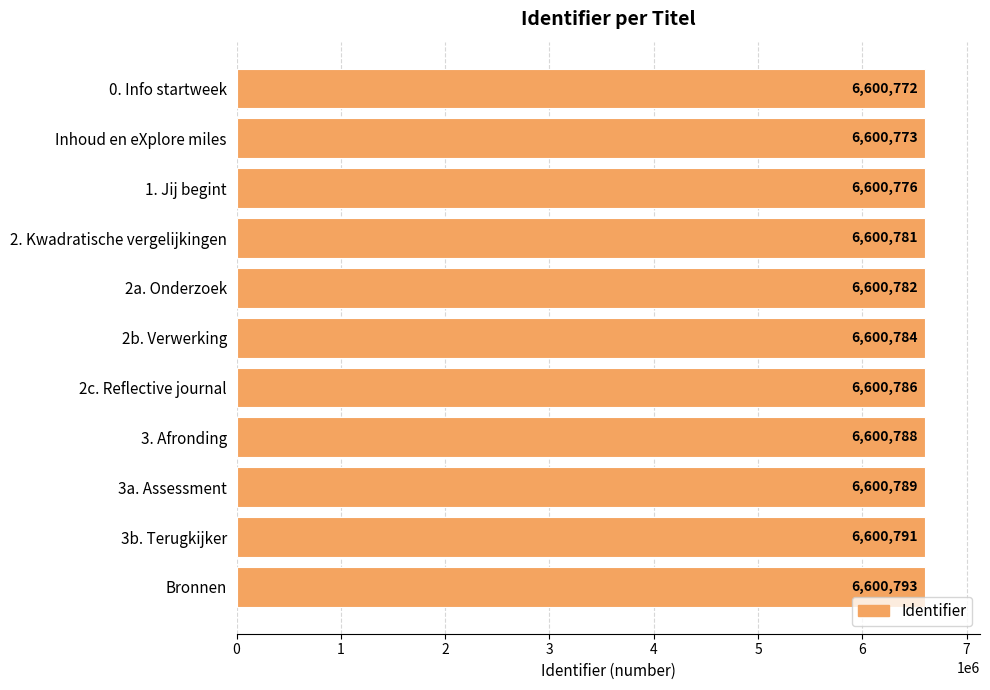

How many values are below 6600784?

5